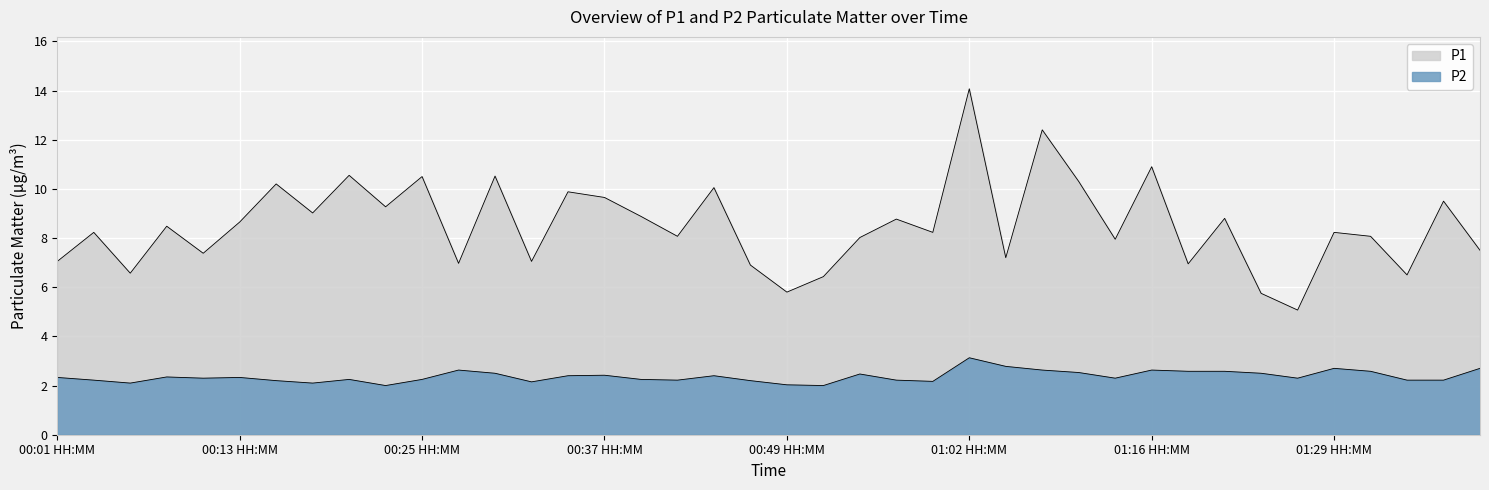

What is the difference between the maximum and minimum values in the P2 series?

1.1